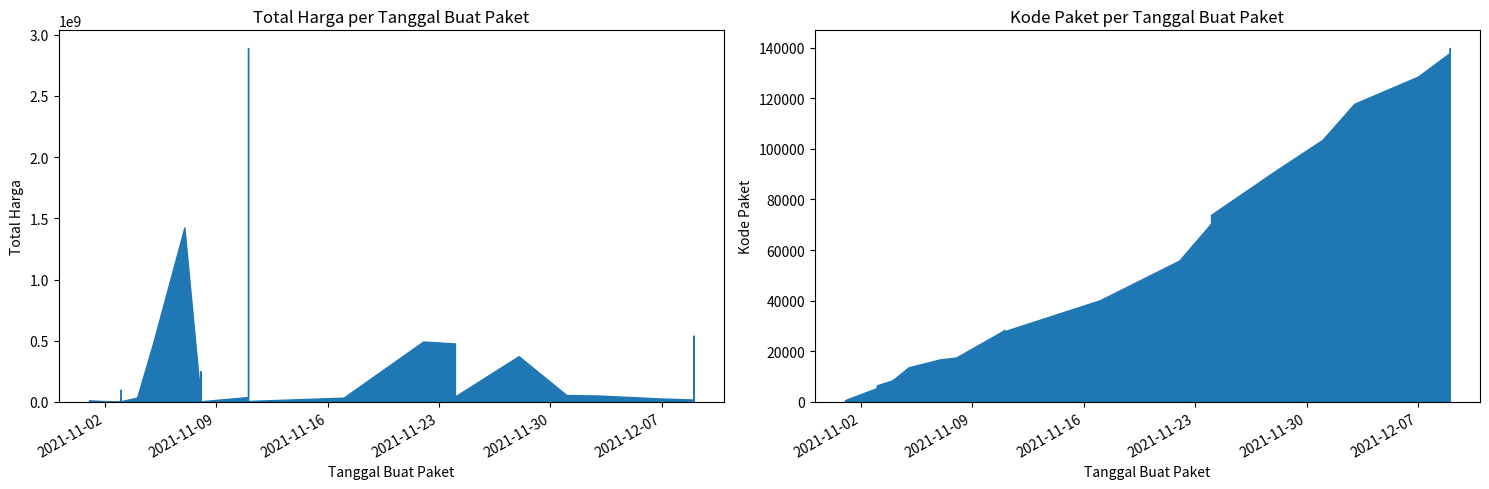

List the labels in order of Total Harga value, smallest first.

2021-11-03, 2021-11-03, 2021-11-03, 2021-11-01, 2021-11-04, 2021-11-03, 2021-11-08, 2021-11-03, 2021-11-03, 2021-11-11, 2021-11-03, 2021-11-08, 2021-11-01, 2021-11-08, 2021-12-09, 2021-11-24, 2021-11-04, 2021-12-07, 2021-11-04, 2021-11-04, 2021-11-17, 2021-11-11, 2021-11-24, 2021-11-08, 2021-12-03, 2021-12-01, 2021-11-03, 2021-11-08, 2021-11-28, 2021-11-05, 2021-11-24, 2021-11-22, 2021-12-09, 2021-11-07, 2021-11-11